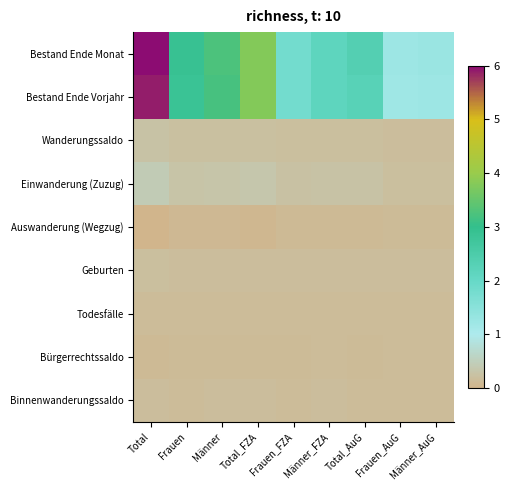

Reading right to left, extract all data points from this chart.

Bestand Ende Monat: Männer_AuG=1.3	Frauen_AuG=1.2	Total_AuG=2.4	Männer_FZA=2.1	Frauen_FZA=1.8	Total_FZA=3.8	Männer=3.3	Frauen=2.9	Total=6.0
Bestand Ende Vorjahr: Männer_AuG=1.2	Frauen_AuG=1.2	Total_AuG=2.3	Männer_FZA=2.1	Frauen_FZA=1.8	Total_FZA=3.8	Männer=3.2	Frauen=2.9	Total=5.9
Wanderungssaldo: Männer_AuG=0.2	Frauen_AuG=0.2	Total_AuG=0.2	Männer_FZA=0.2	Frauen_FZA=0.2	Total_FZA=0.2	Männer=0.2	Frauen=0.2	Total=0.3
Einwanderung (Zuzug): Männer_AuG=0.2	Frauen_AuG=0.2	Total_AuG=0.3	Männer_FZA=0.3	Frauen_FZA=0.2	Total_FZA=0.3	Männer=0.3	Frauen=0.3	Total=0.4
Auswanderung (Wegzug): Männer_AuG=0.1	Frauen_AuG=0.1	Total_AuG=0.1	Männer_FZA=0.1	Frauen_FZA=0.1	Total_FZA=0.1	Männer=0.1	Frauen=0.1	Total=0.0
Geburten: Männer_AuG=0.2	Frauen_AuG=0.2	Total_AuG=0.2	Männer_FZA=0.2	Frauen_FZA=0.2	Total_FZA=0.2	Männer=0.2	Frauen=0.2	Total=0.2
Todesfälle: Männer_AuG=0.2	Frauen_AuG=0.2	Total_AuG=0.2	Männer_FZA=0.2	Frauen_FZA=0.2	Total_FZA=0.1	Männer=0.1	Frauen=0.2	Total=0.1
Bürgerrechtssaldo: Männer_AuG=0.1	Frauen_AuG=0.1	Total_AuG=0.1	Männer_FZA=0.1	Frauen_FZA=0.1	Total_FZA=0.1	Männer=0.1	Frauen=0.1	Total=0.1
Binnenwanderungssaldo: Männer_AuG=0.2	Frauen_AuG=0.2	Total_AuG=0.2	Männer_FZA=0.2	Frauen_FZA=0.2	Total_FZA=0.2	Männer=0.2	Frauen=0.2	Total=0.2